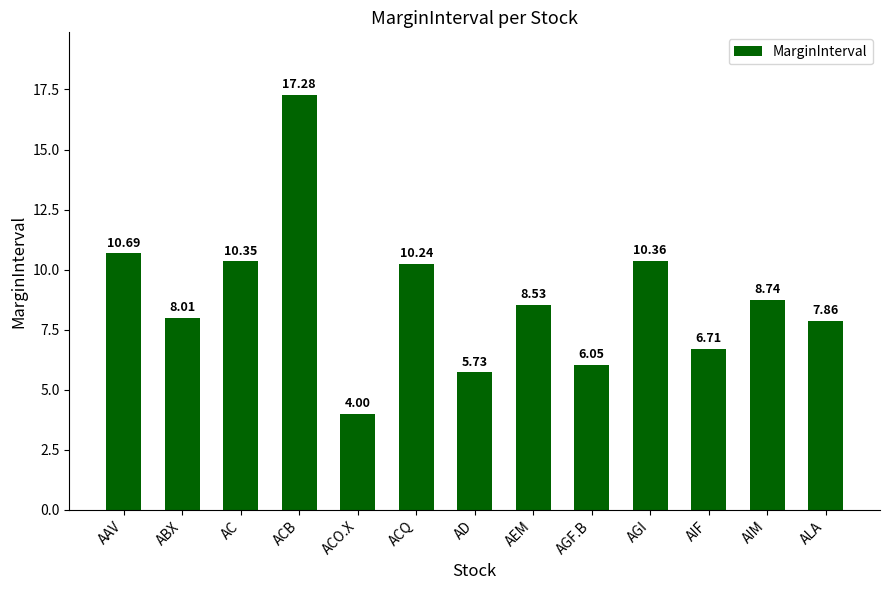

What is the change in value from AIM to ALA?

-0.9